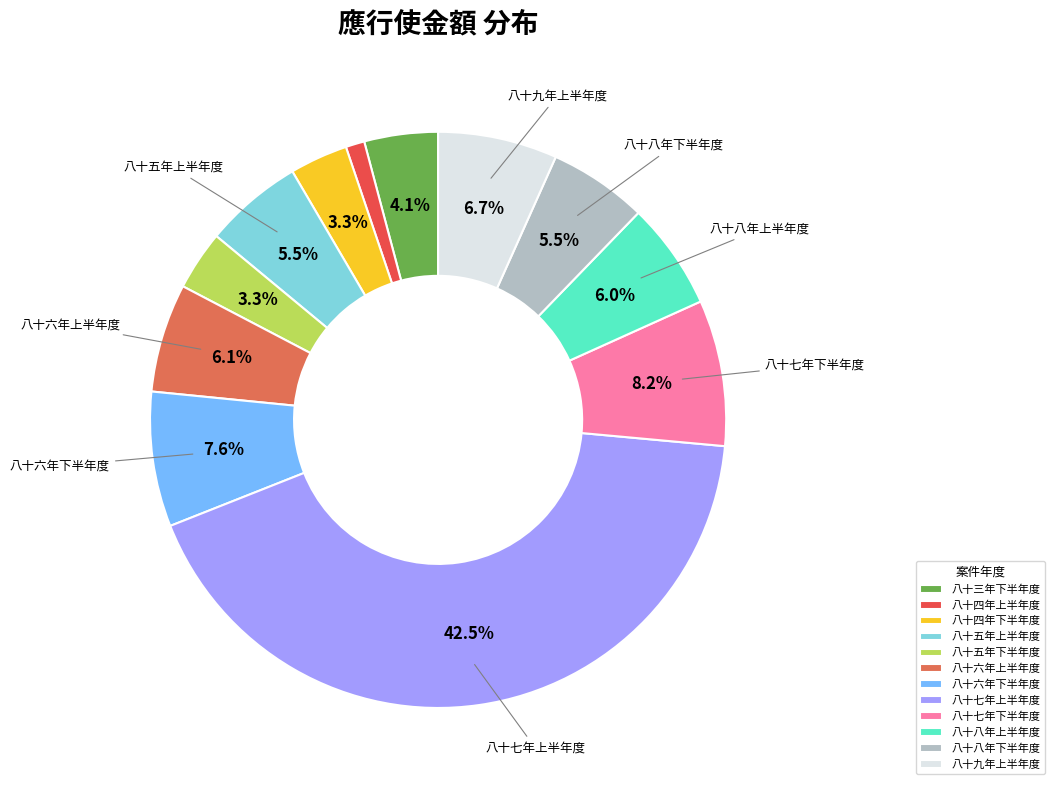

How many segments does this pie chart have?

12